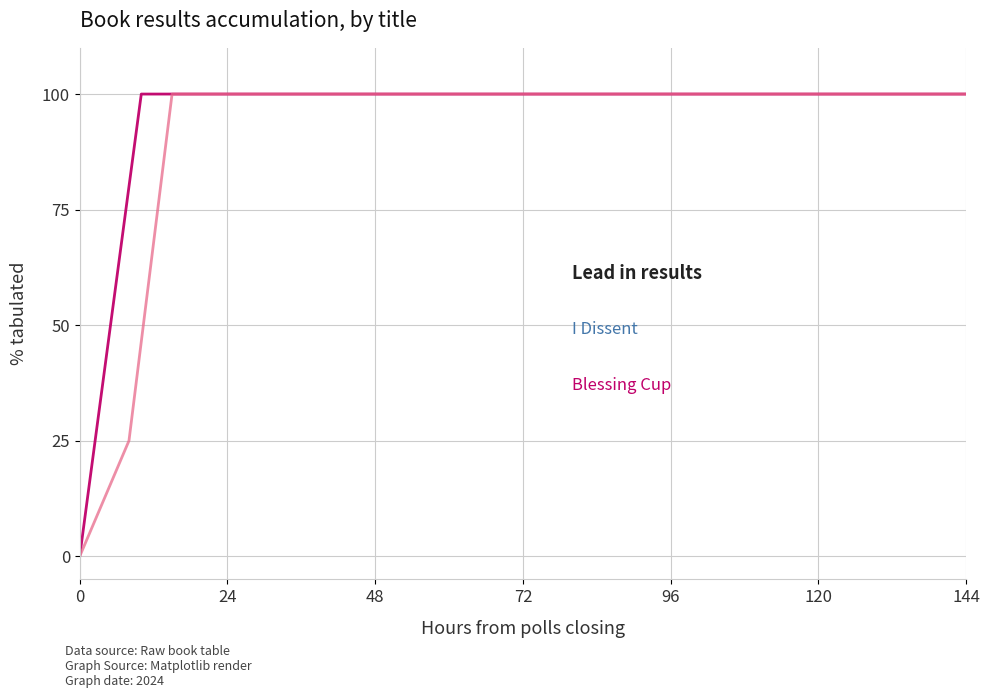

The Blessing Cup (401396153) series shows 100 at 48. True or false?

True